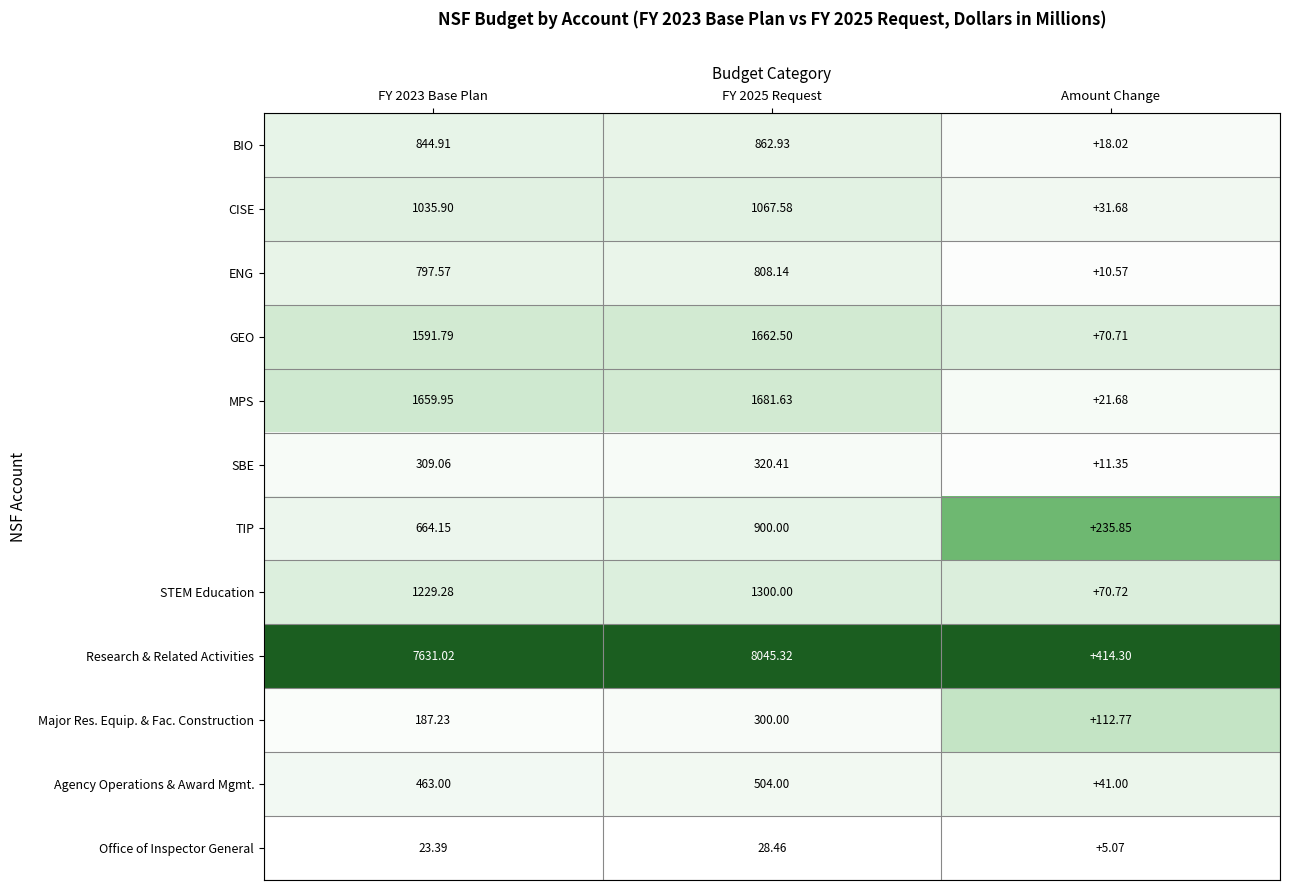

Between FY 2023 Base Plan and FY 2025 Request, which series saw the biggest shift?

Research & Related Activities